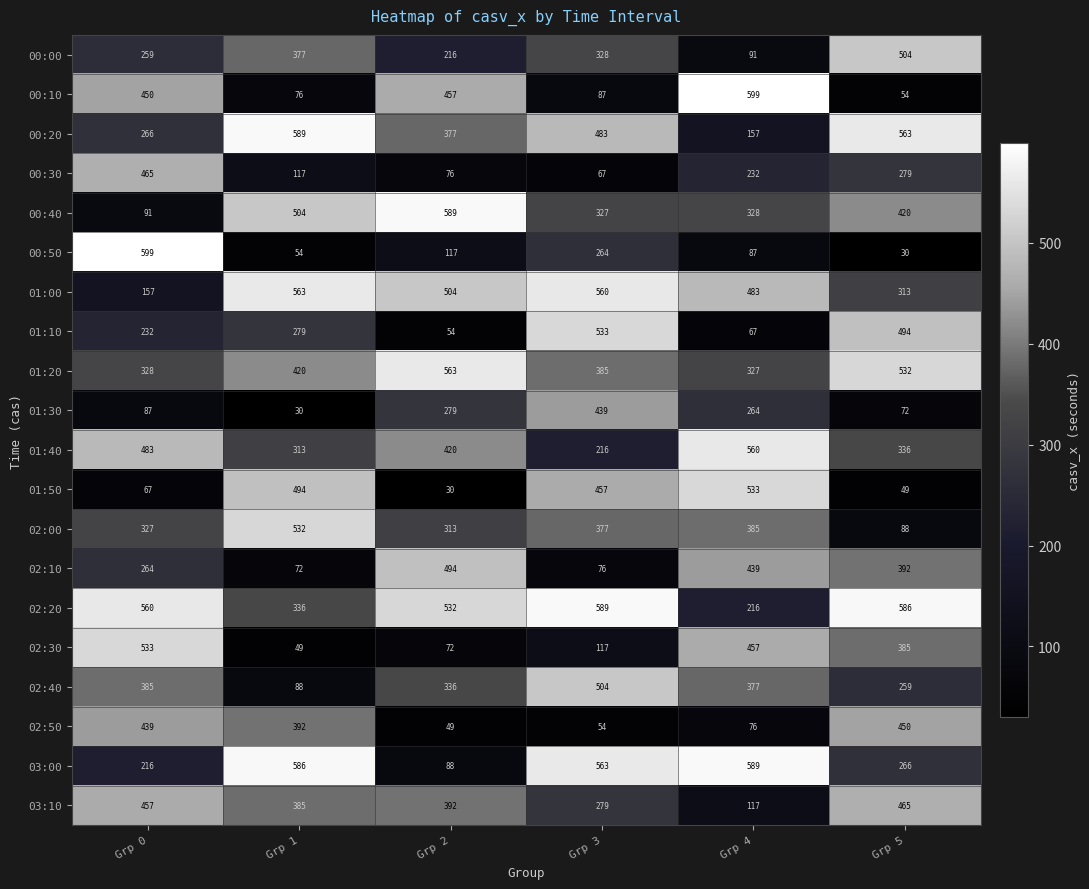

At how many categories does at least one series exceed 580?

6